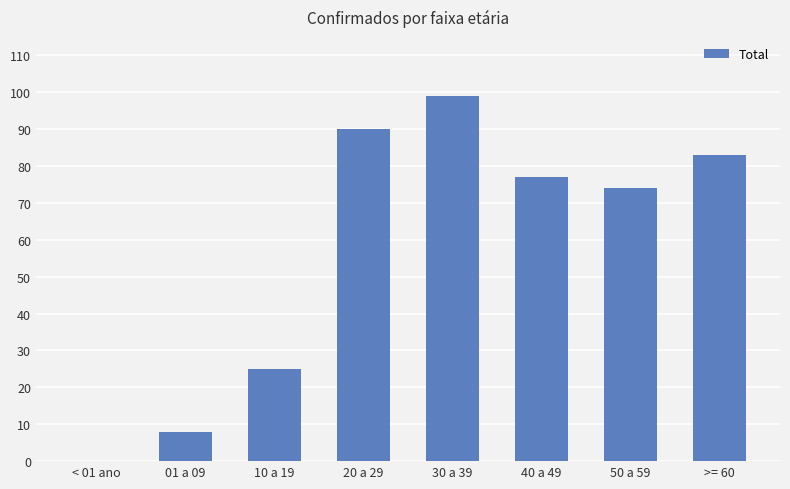

Are the bars horizontal?

No